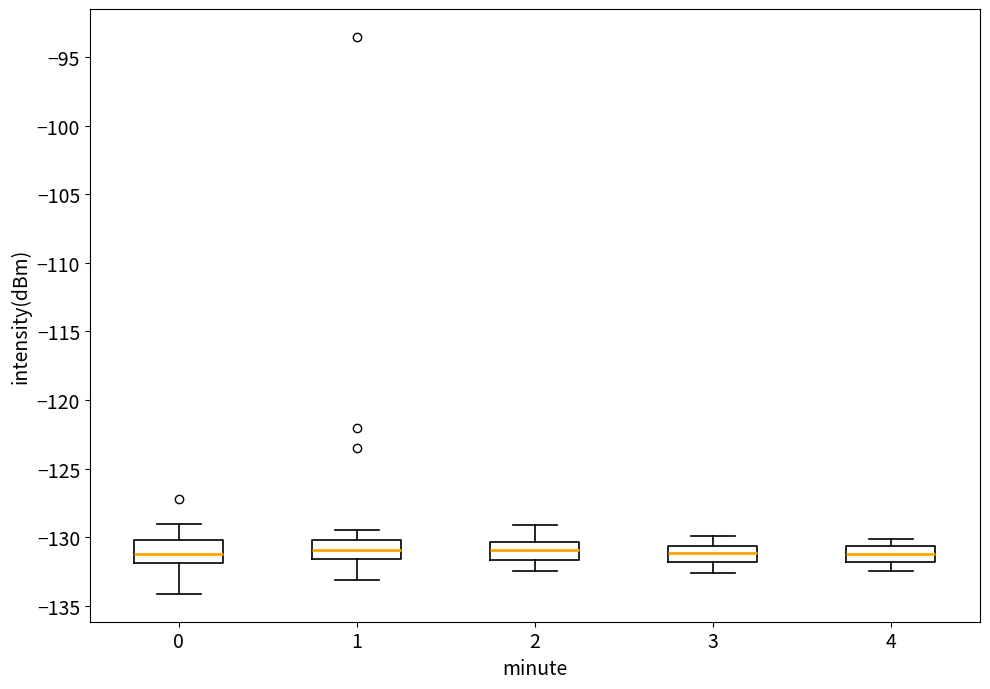

Reading left to right, read every box against the y-axis: the position of its median line, the range the box covers, and the ends of its whiskers. The values are not printed on the chart, so give them approximately, as read against the axis.

0: median -131.0, box -132.0 to -130.0, whiskers -134.0 to -129.0
1: median -131.0, box -131.5 to -130.0, whiskers -133.0 to -129.5
2: median -131.0, box -131.5 to -130.5, whiskers -132.5 to -129.0
3: median -131.0, box -132.0 to -130.5, whiskers -132.5 to -130.0
4: median -131.0, box -132.0 to -130.5, whiskers -132.5 to -130.0